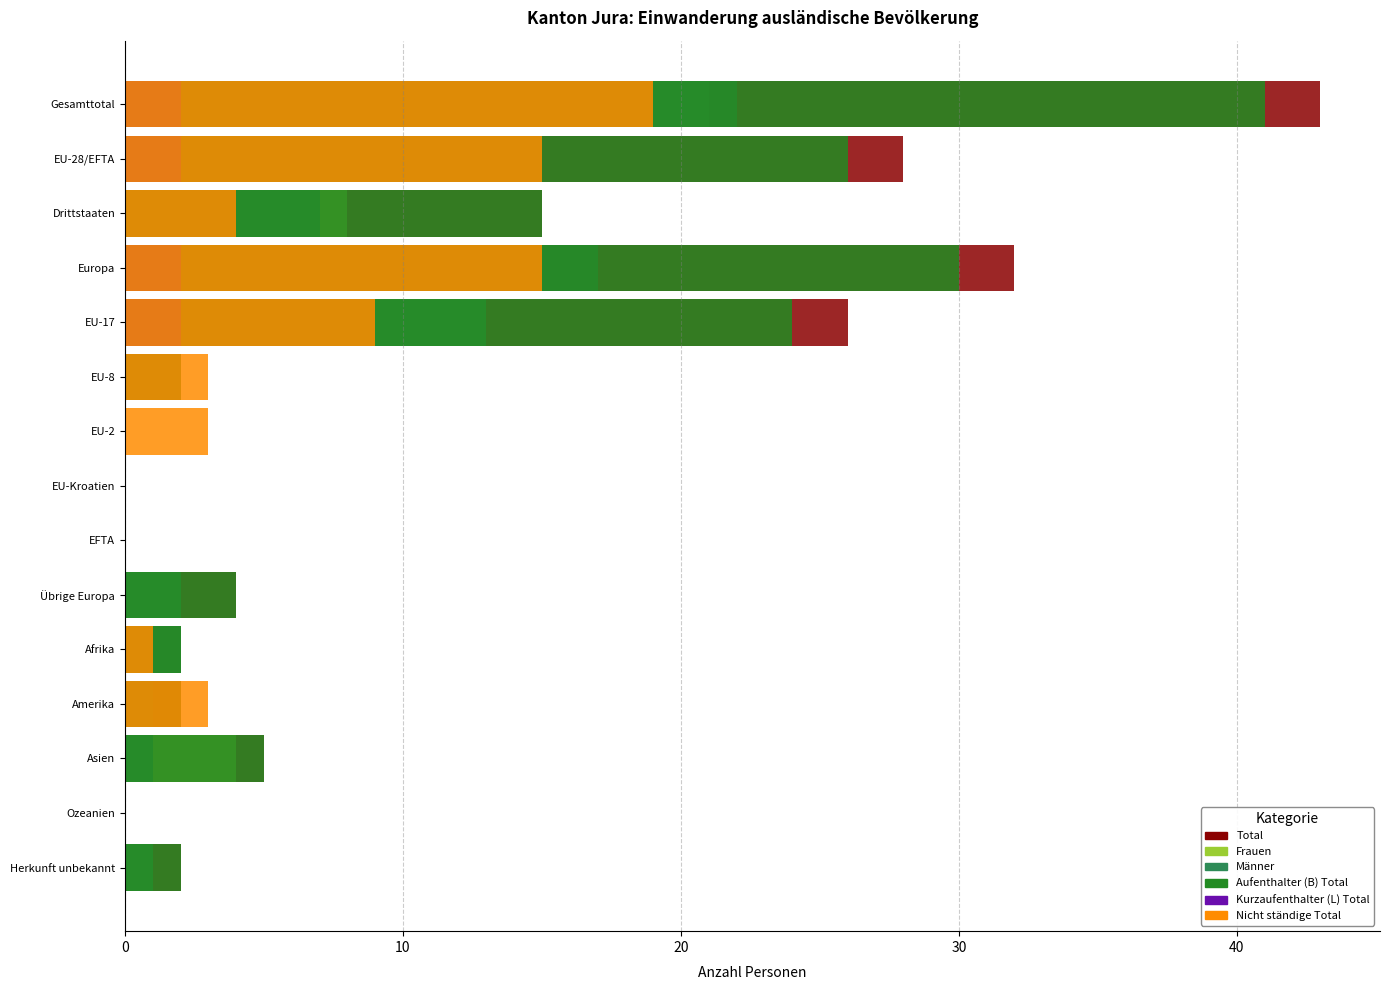

What is the maximum value for Aufenthalter (B) Total?

41